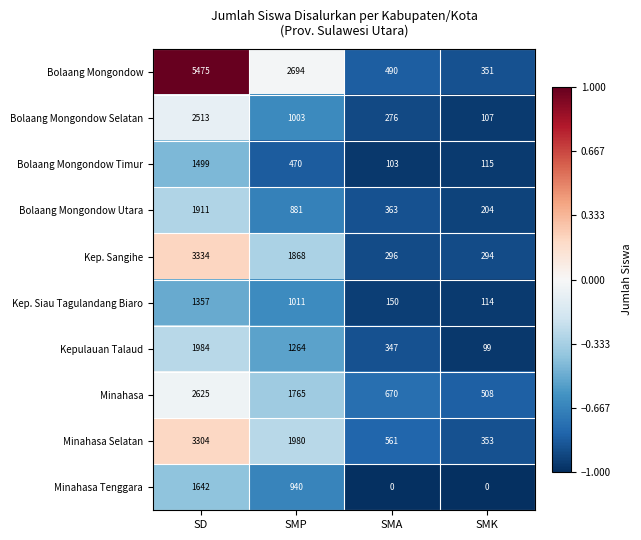

What is the total value across all series at SD?

25644